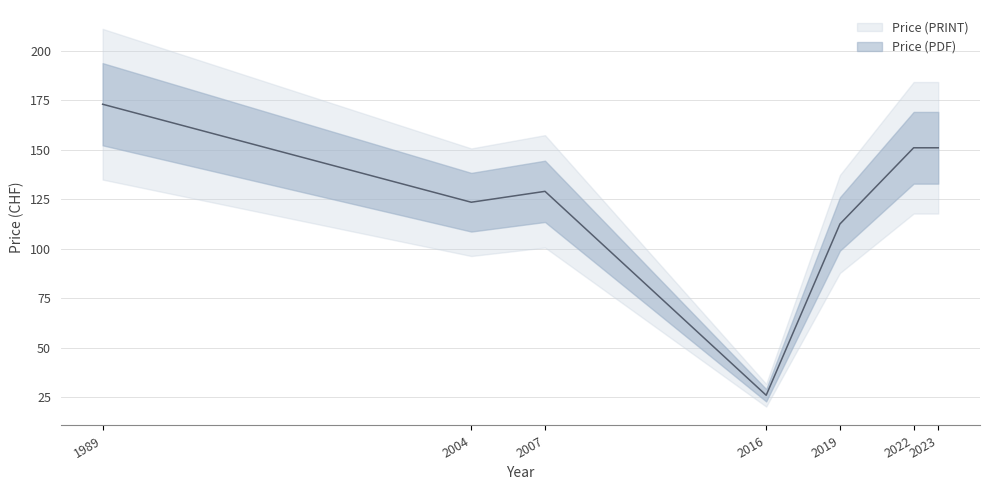

Which category has the lowest value in the Price (PRINT) series?

2016